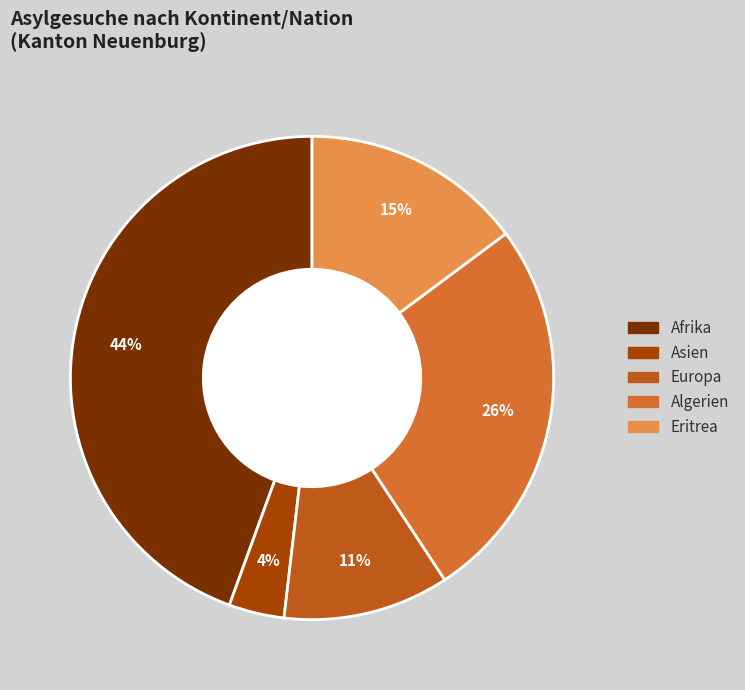

Which has a higher value, Algerien or Afrika?

Afrika